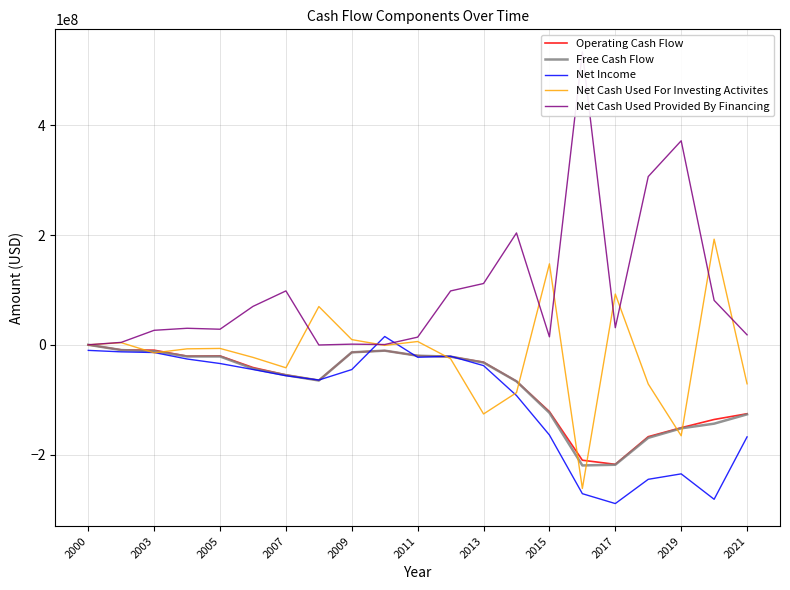

Reading left to right, transcribe all the data shown in this chart.

Operating Cash Flow: 0	-9243200	-9816400	-20693400	-20262600	-41418000	-54926000	-64869000	-13727000	-10703000	-19897000	-21633000	-31769000	-66434000	-121795000	-210408000	-217857000	-167470000	-151130000	-136166000	-125660000
Free Cash Flow: 0	-9623800	-11593700	-21278700	-21284400	-43444000	-55342000	-65095000	-13768000	-10703000	-19900000	-21633000	-32387000	-66614000	-123936000	-219914000	-218669000	-169618000	-152259000	-143753000	-126782000
Net Income: -10194000	-12868200	-14092600	-25917100	-34135100	-45048000	-56390000	-64244000	-45145000	15139000	-22765000	-20849000	-37948000	-92475000	-164443000	-271393000	-289403000	-245192000	-235259000	-281584000	-167870000
Net Cash Used For Investing Activites: 0	3848400	-14690900	-7378700	-6651400	-22936000	-41902000	69714000	9444000	-1060000	5980000	-25528000	-126104000	-87273000	147570000	-261924000	92473000	-71489000	-165836000	192509000	-71102000
Net Cash Used Provided By Financing: 0	4385600	26404100	30106400	28370200	69996000	98220000	-374000	1161000	470000	13944000	98172000	111682000	203851000	14502000	533812000	31188000	306647000	371847000	80996000	18162000